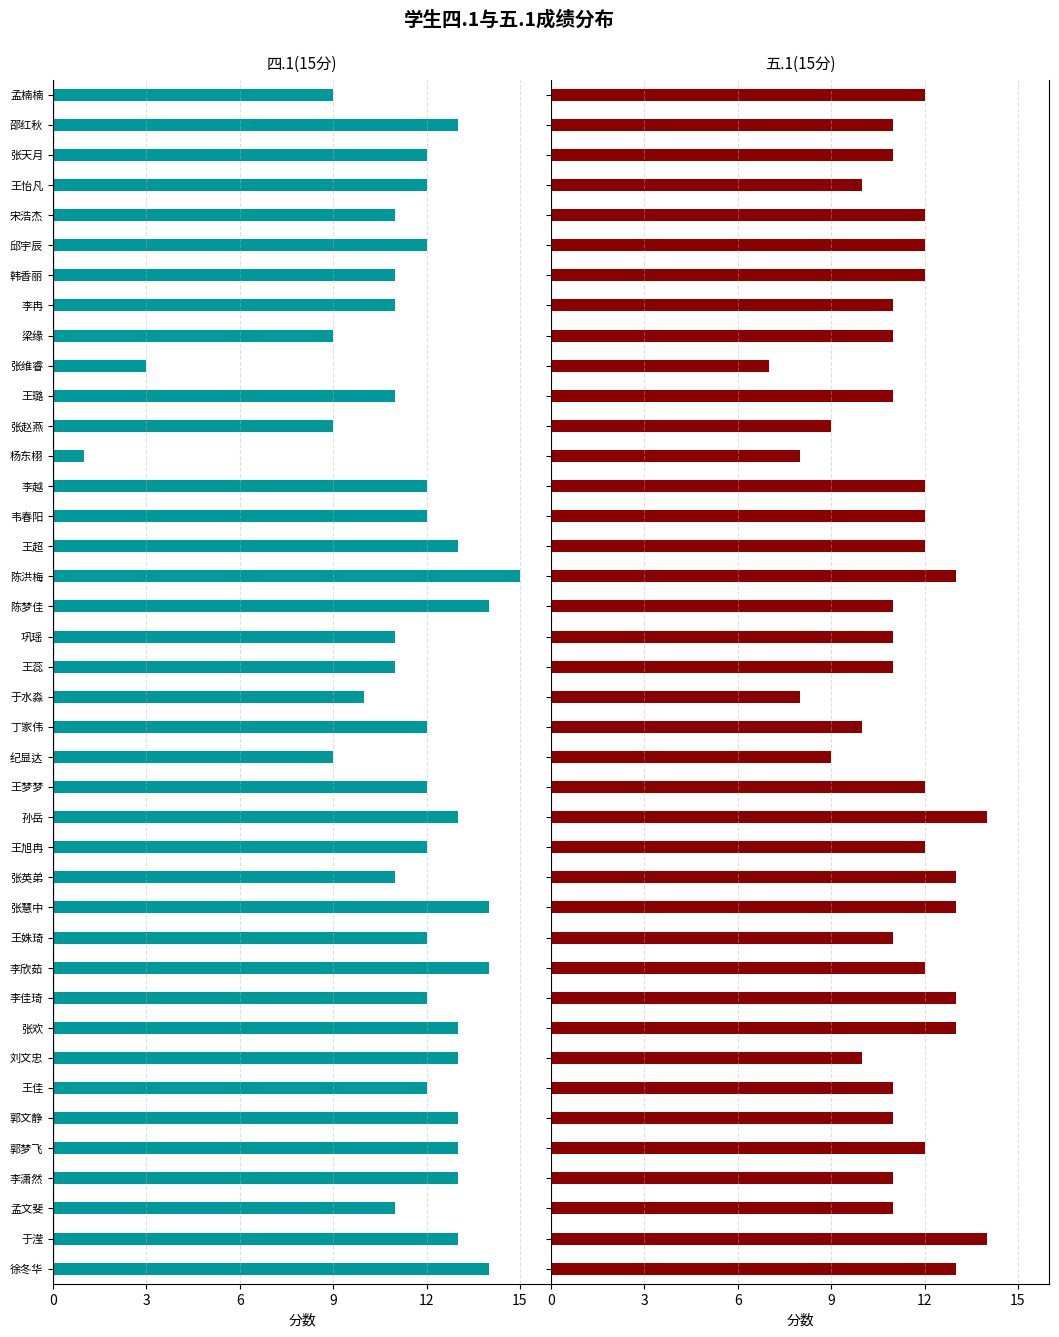

What is the difference between the maximum and minimum values in the 四.1(15分) series?

14